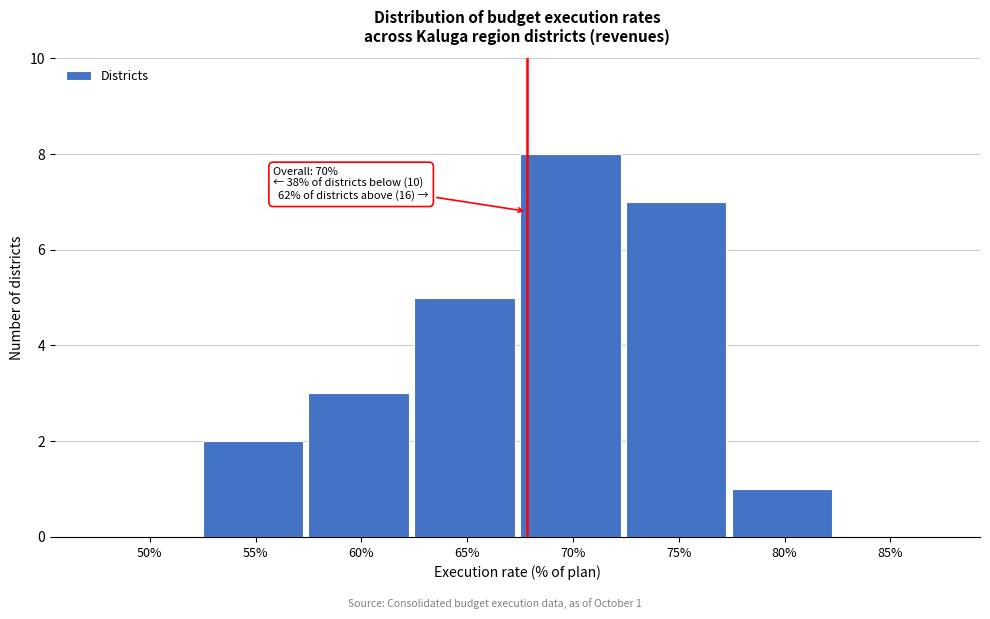

Reading right to left, transcribe all the data shown in this chart.

85%=0	80%=1	75%=7	70%=8	65%=5	60%=3	55%=2	50%=0